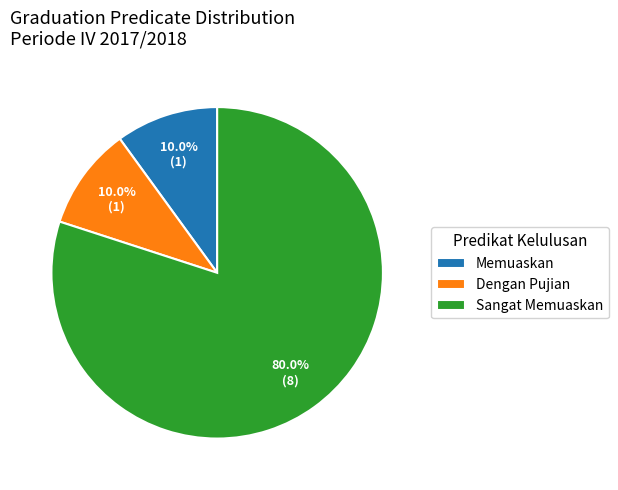

Approximately how many times larger is the value at Sangat Memuaskan compared to Dengan Pujian?

8.0